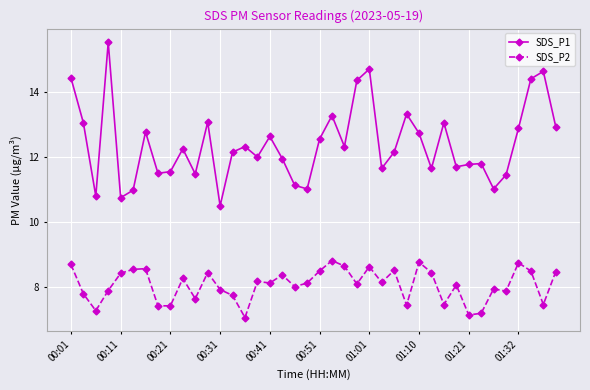

What are all the series names shown in the legend?

SDS_P1, SDS_P2